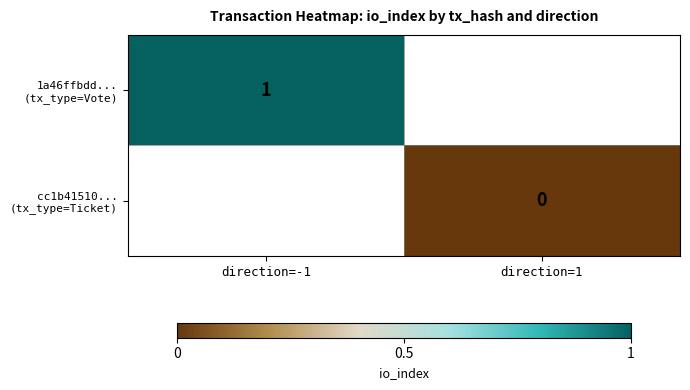

List the labels in order of cc1b41510... (tx_type=Ticket) value, smallest first.

direction=-1, direction=1